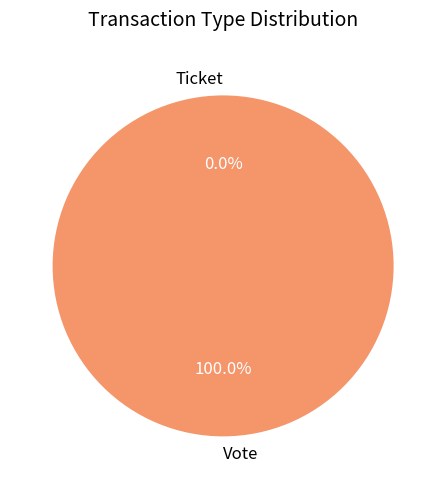

True or false: Vote accounts for 99% of the total.

False